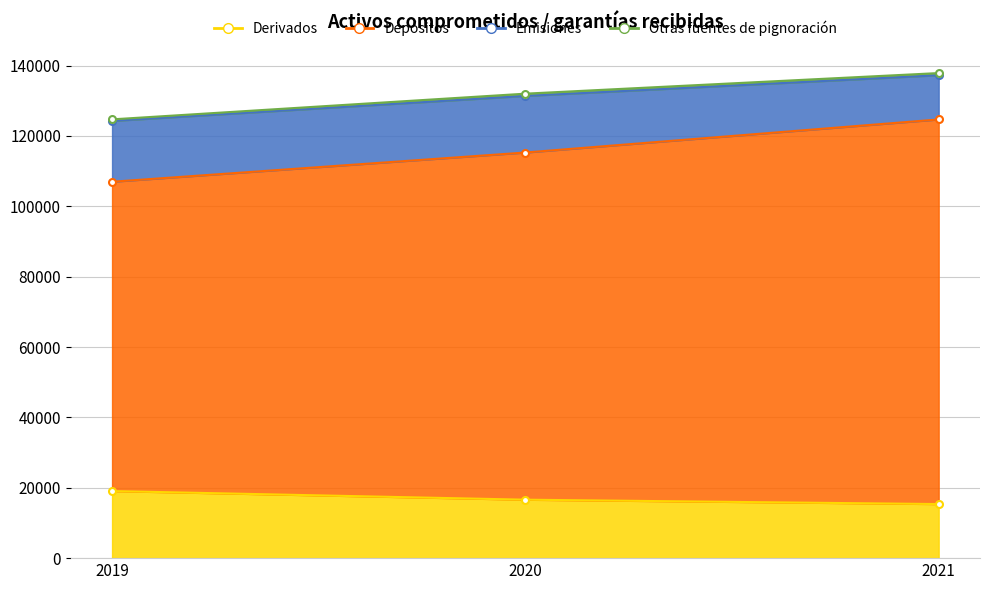

Between 2019 and 2020, which is larger?

2019